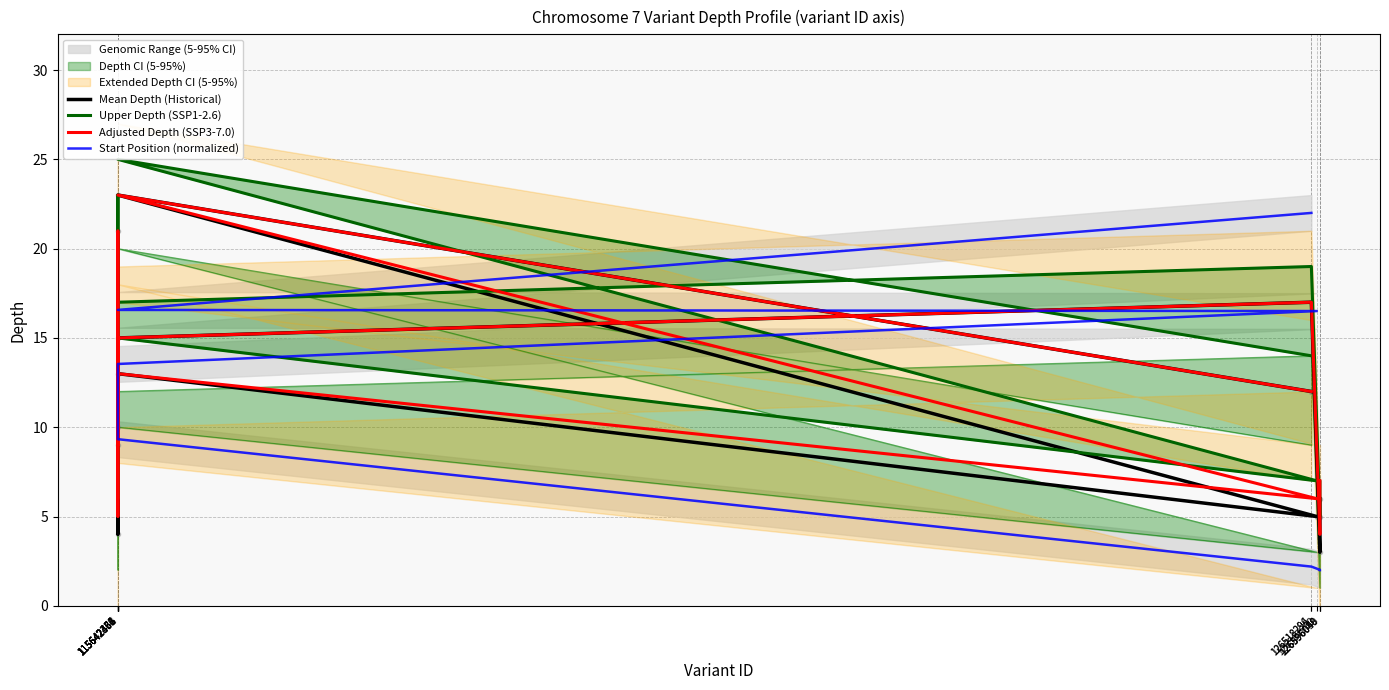

What is the label of the 9th point from the left?

115642431